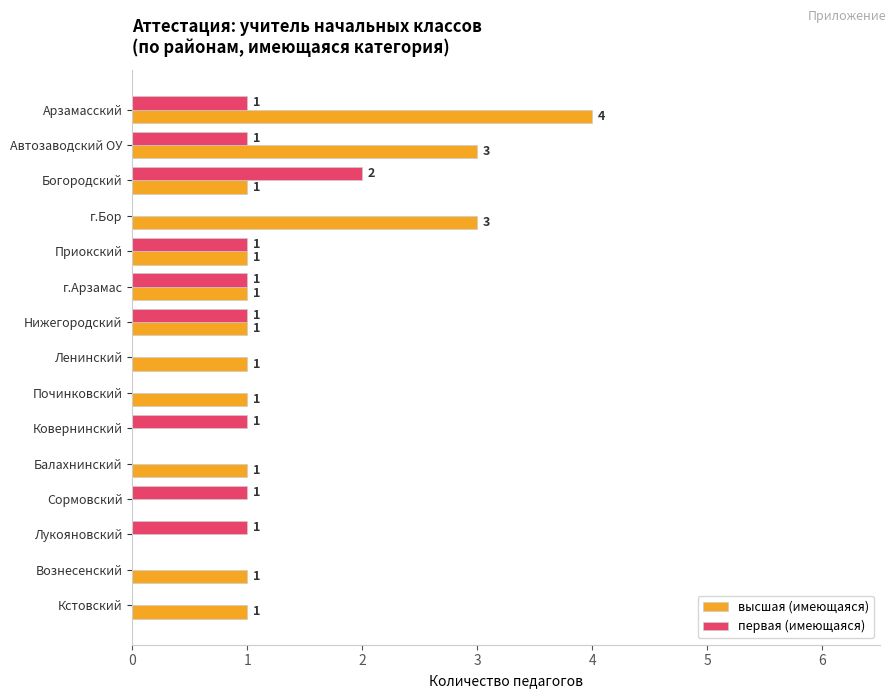

What is the total value across all series at г.Бор?

3